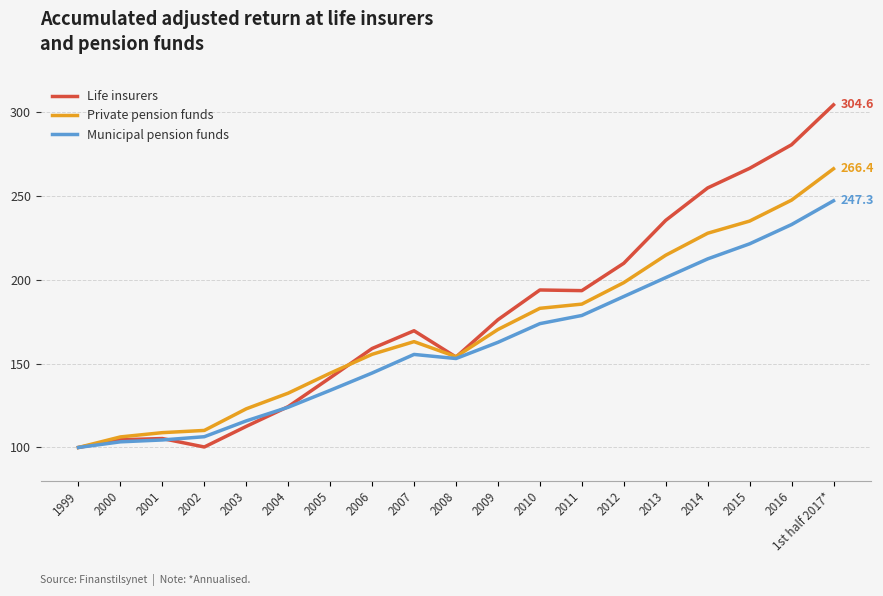

True or false: Private pension funds has a value of 218.2 at 2008.

False